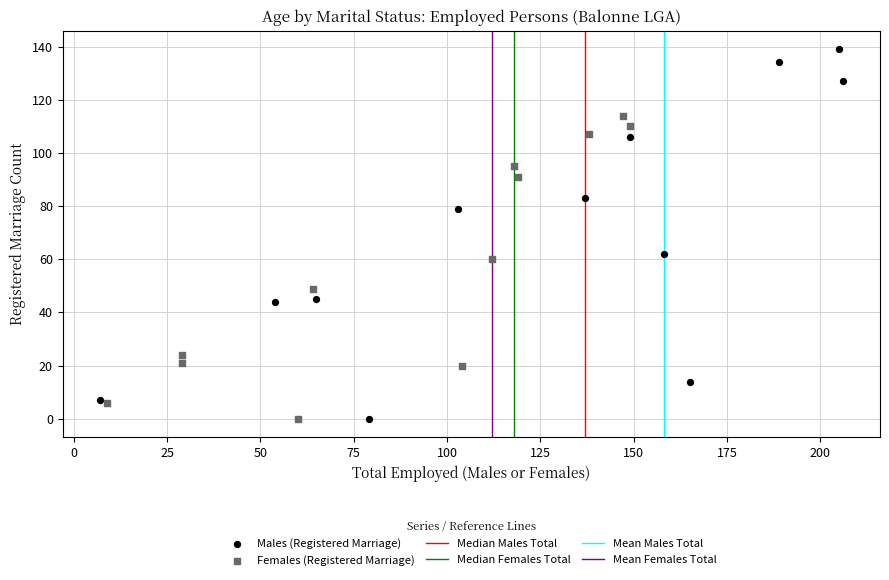

Which series has the largest Y range (max minus min)?

Males (Registered Marriage)